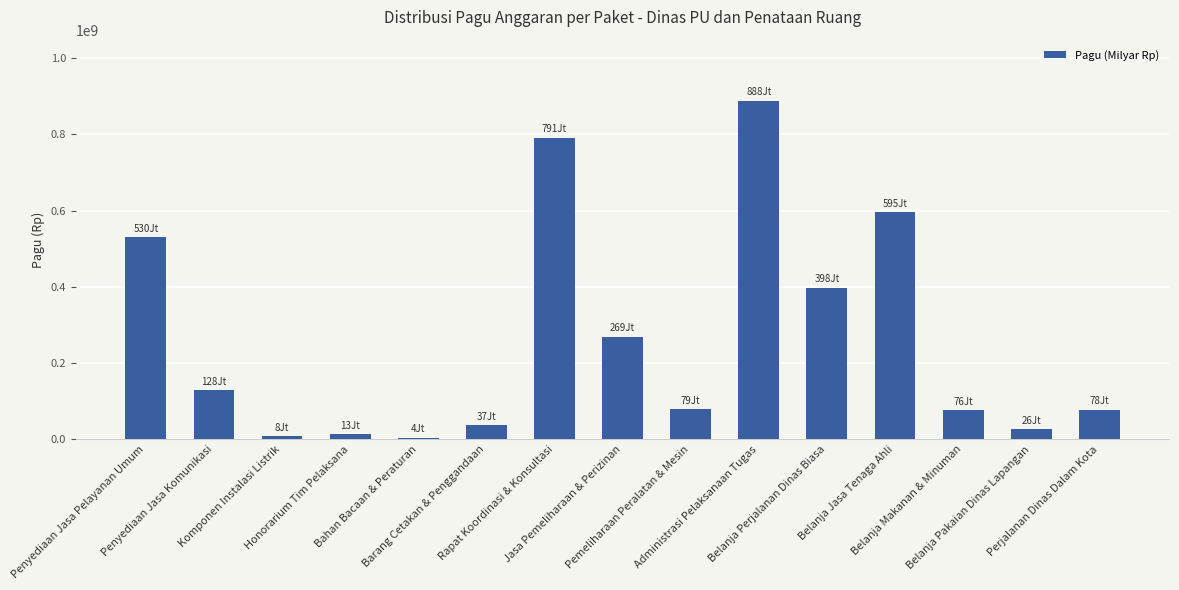

What is the average value?

261369713